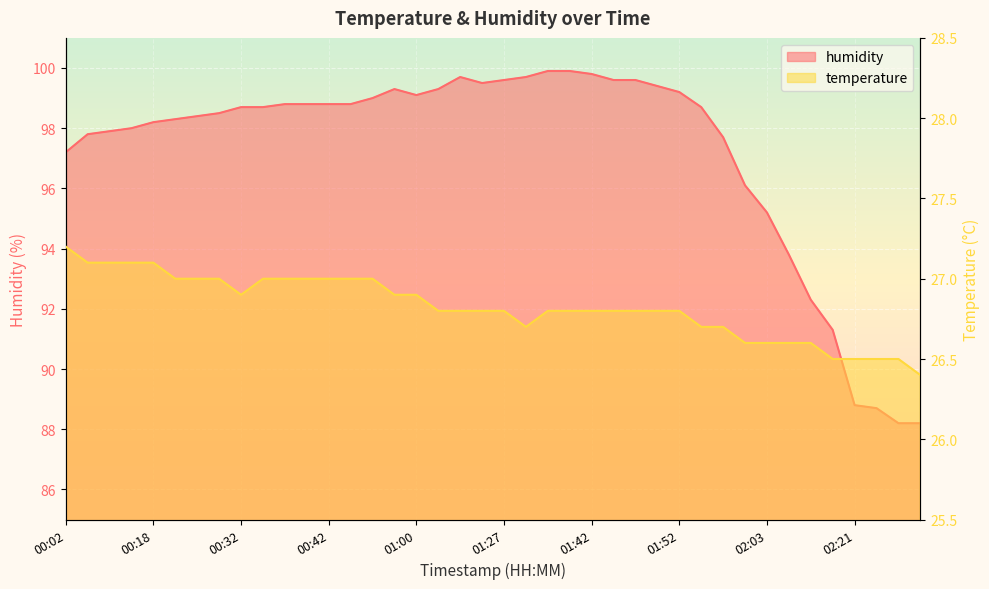

Where does the humidity series first go above 98?

00:18